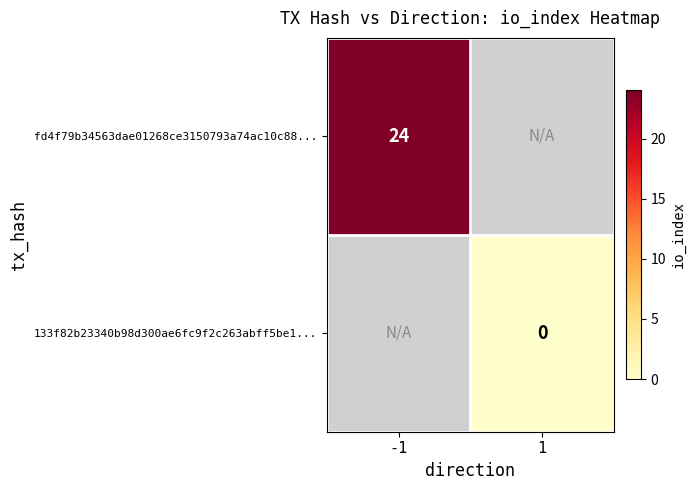

Count the number of data series in this chart.

2